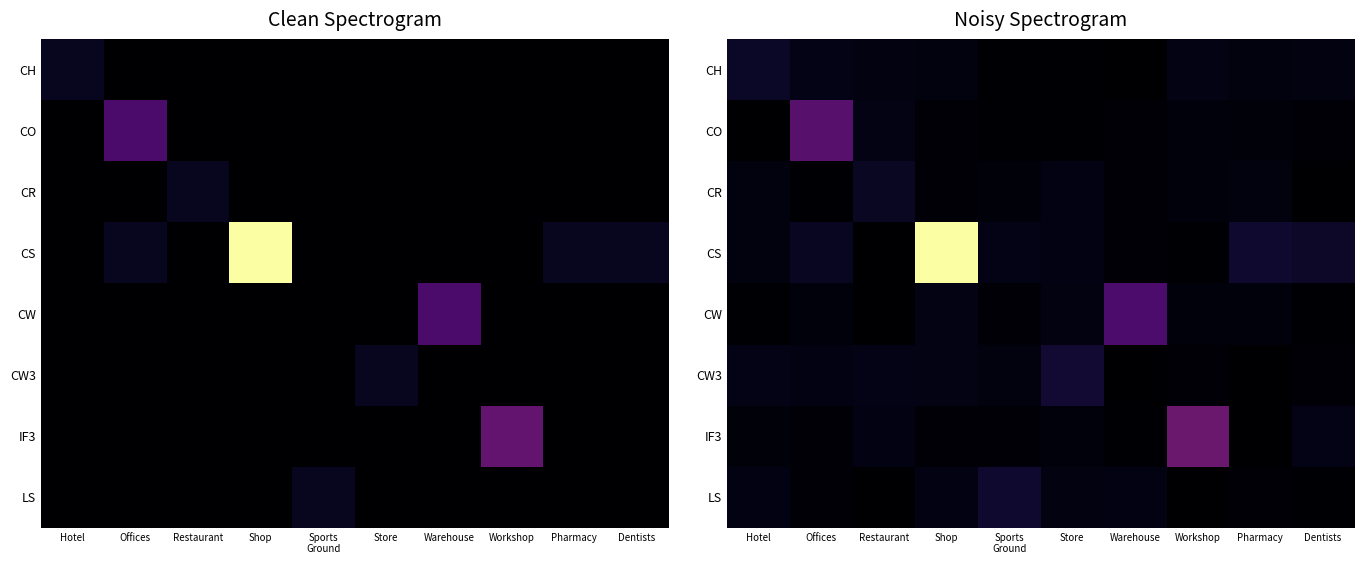

List the labels in order of CS value, smallest first.

Restaurant, Workshop, Warehouse, Hotel, Store, Sports Ground, Offices, Dentists, Pharmacy, Shop